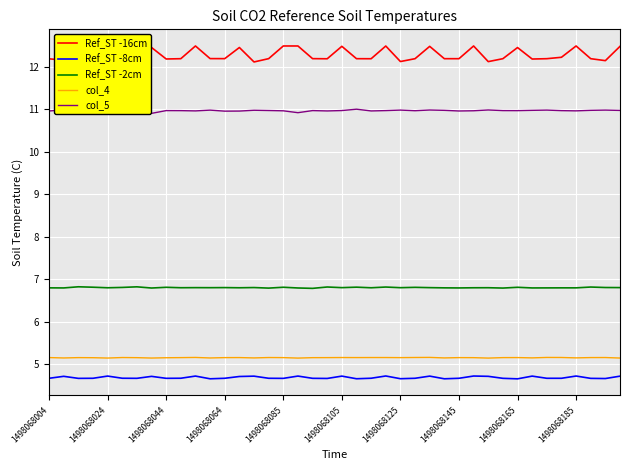

What is the difference between the second highest and second lowest values in the col_5 series?

0.1